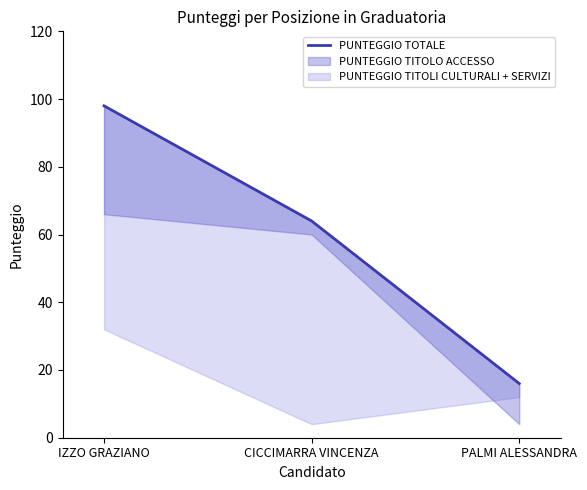

What is the label of the 2nd point from the right?

CICCIMARRA VINCENZA